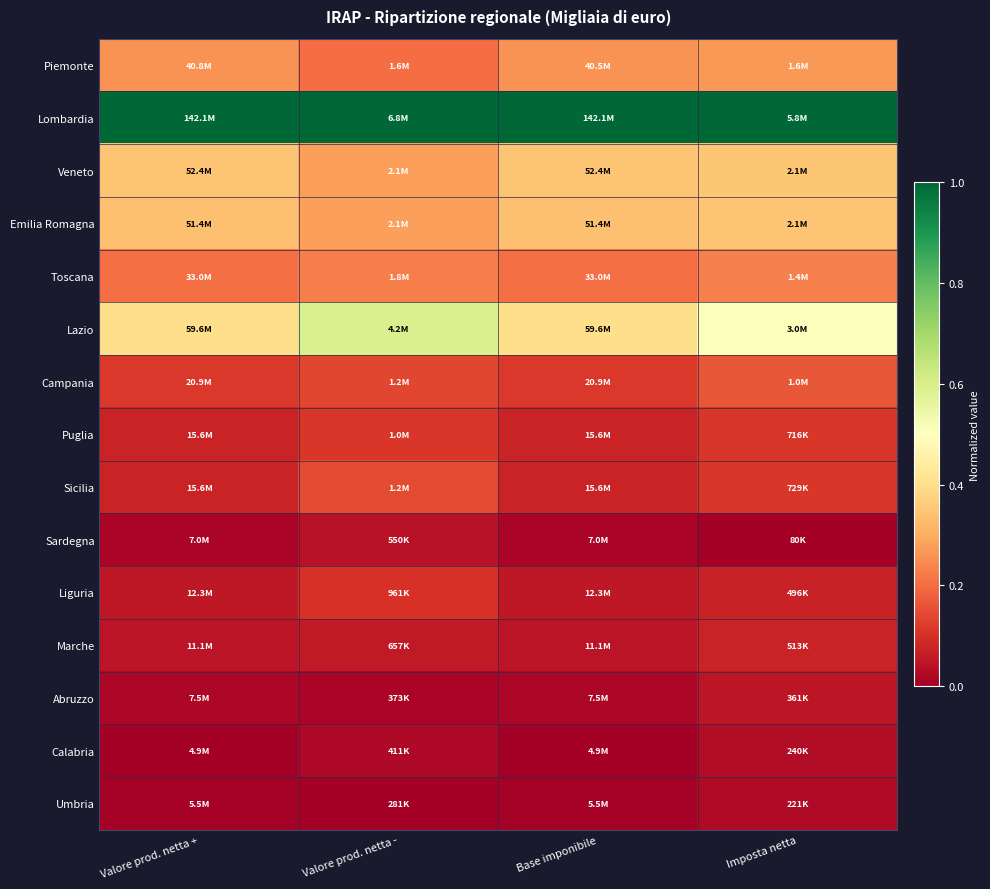

Count the number of data series in this chart.

15